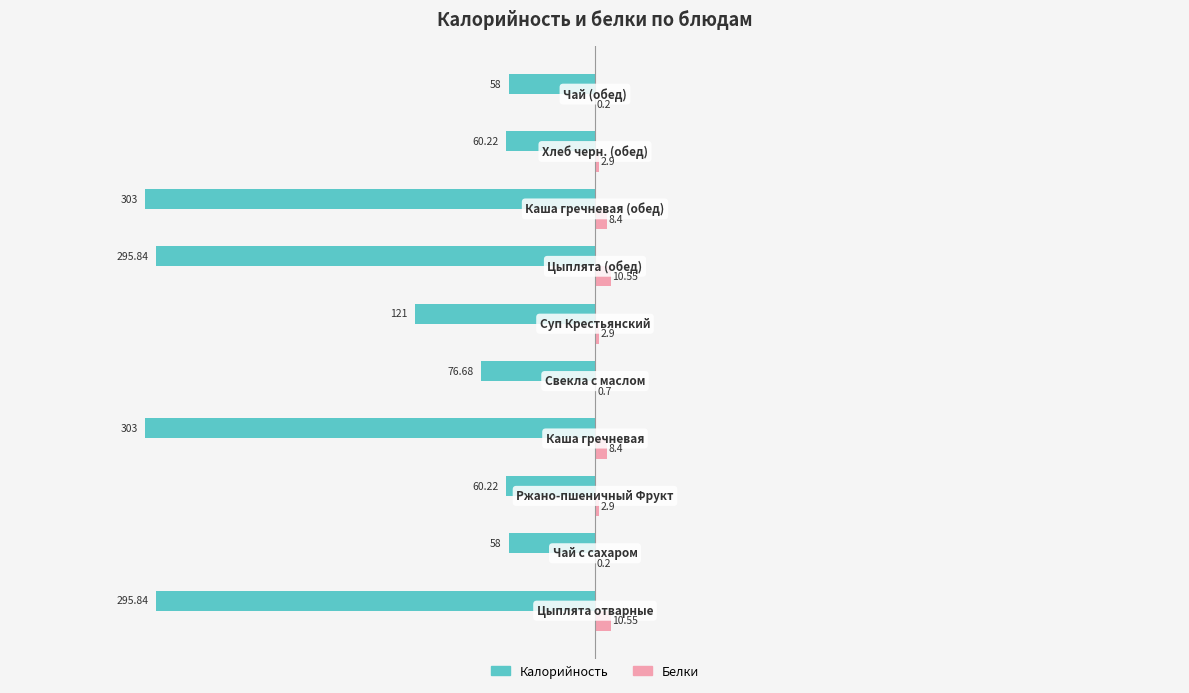

Which series has the largest total across all categories?

Белки